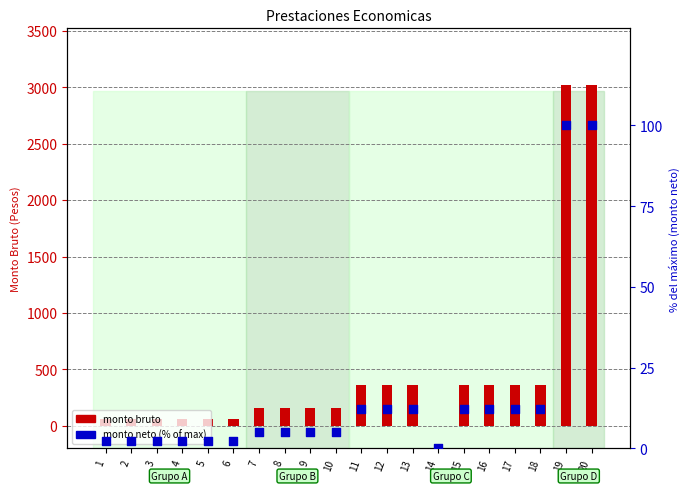

At which category is the sum across all series the highest?

19